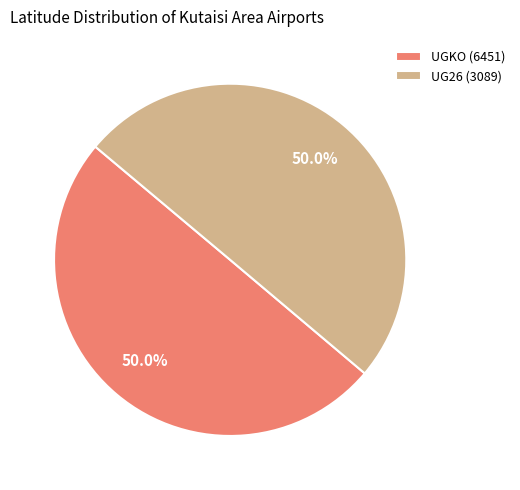

The UG26 (3089) slice represents 36% of the pie. True or false?

False